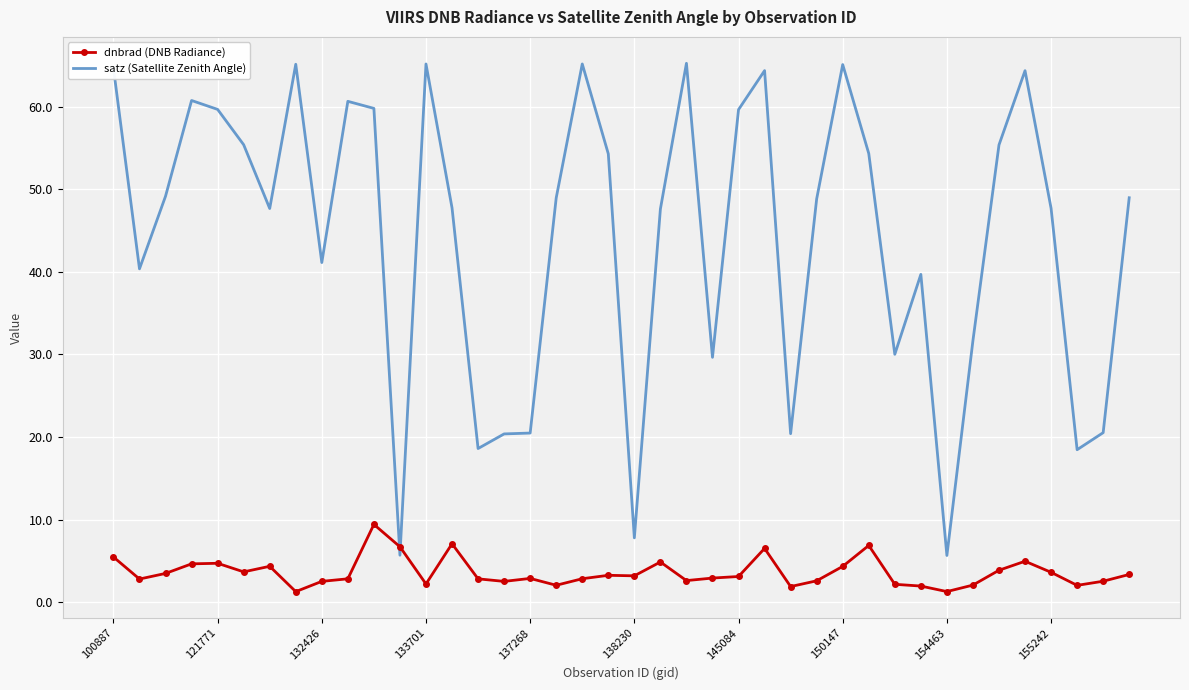

After their last crossing, which series has the higher values: dnbrad (DNB Radiance) or satz (Satellite Zenith Angle)?

satz (Satellite Zenith Angle)